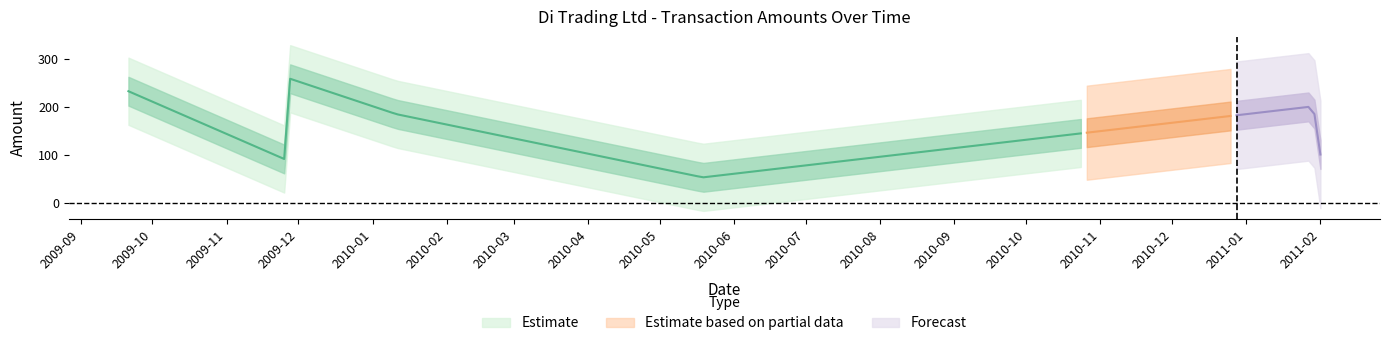

Where is the first local minimum?

2009-11-27